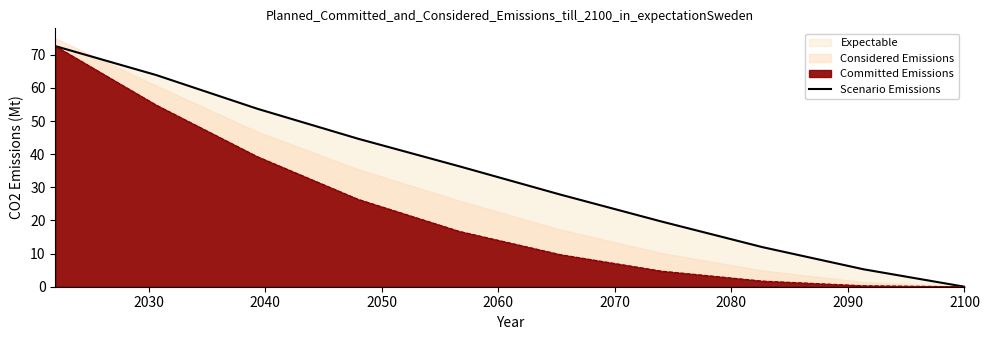

What position from the left is 2080?

6